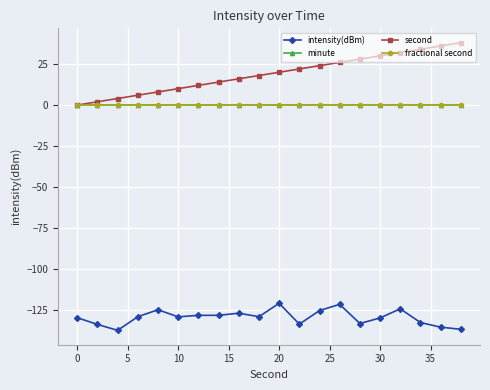

Which series has the largest total across all categories?

second